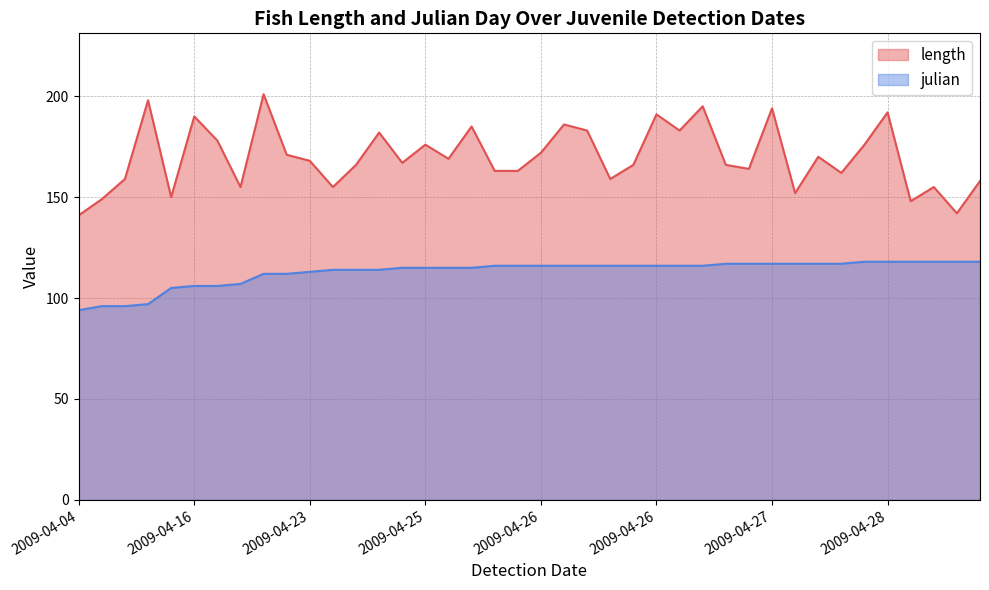

At which category is the sum across all series the highest?

2009-04-22